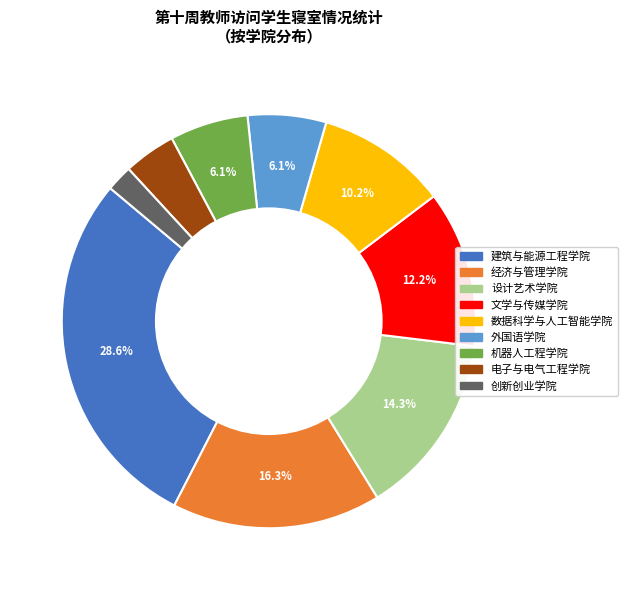

What percentage is the 经济与管理学院 slice, to the nearest percent?

16%